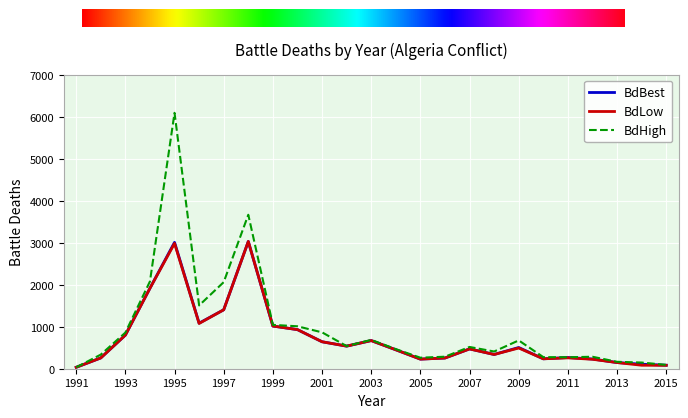

Which series has the widest spread of values?

BdHigh